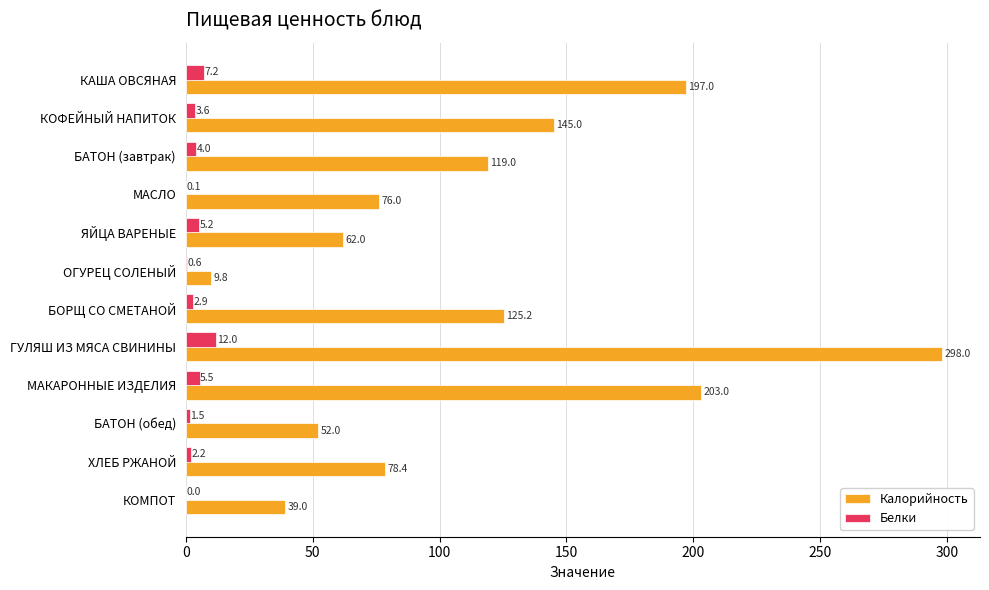

What is the sum of all Калорийность values?

1404.4